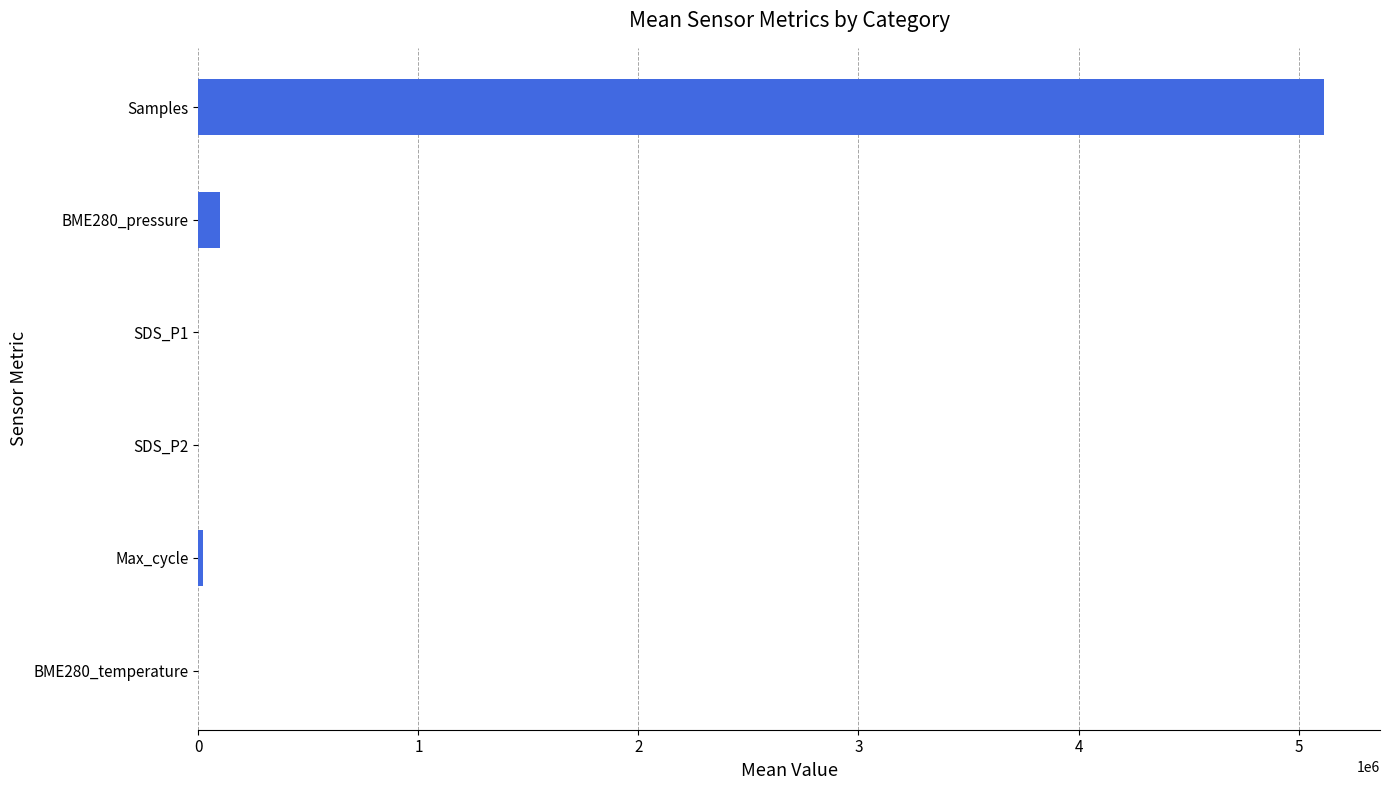

Which category has the highest value across all series?

Samples